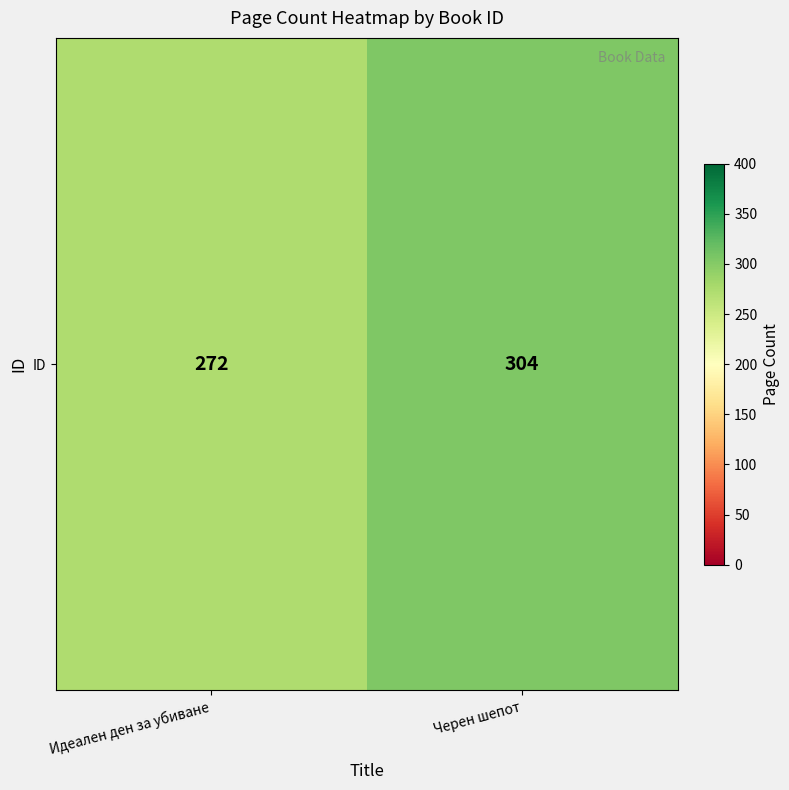

The value at Идеален ден за убиване is 423. True or false?

False